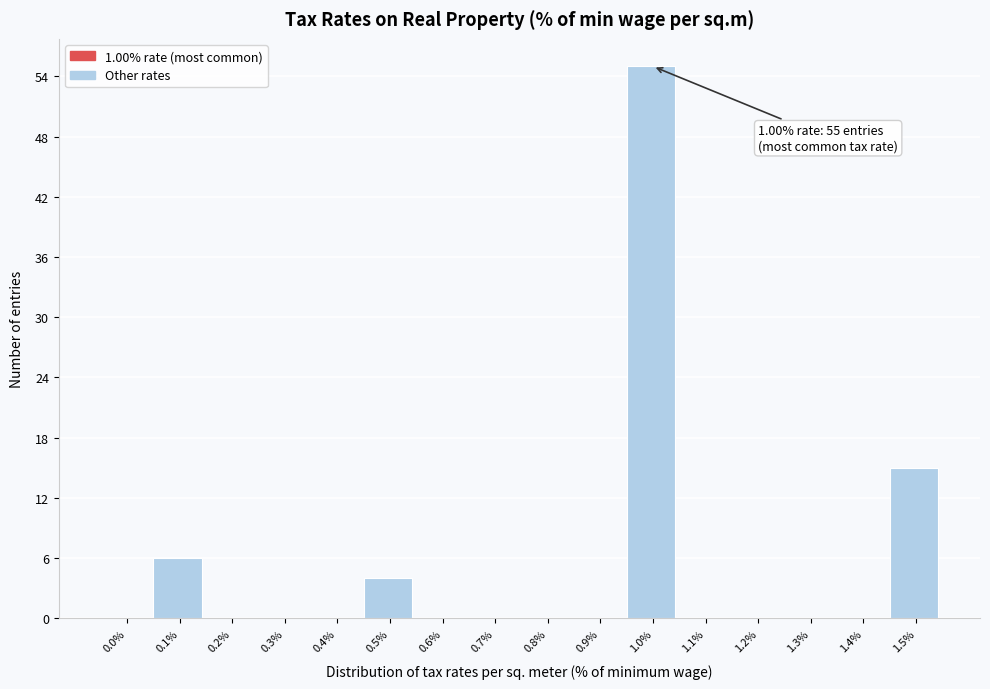

Reading right to left, list all the values displayed in this chart.

1.5%=15	1.4%=0	1.3%=0	1.2%=0	1.1%=0	1.0%=55	0.9%=0	0.8%=0	0.7%=0	0.6%=0	0.5%=4	0.4%=0	0.3%=0	0.2%=0	0.1%=6	0.0%=0